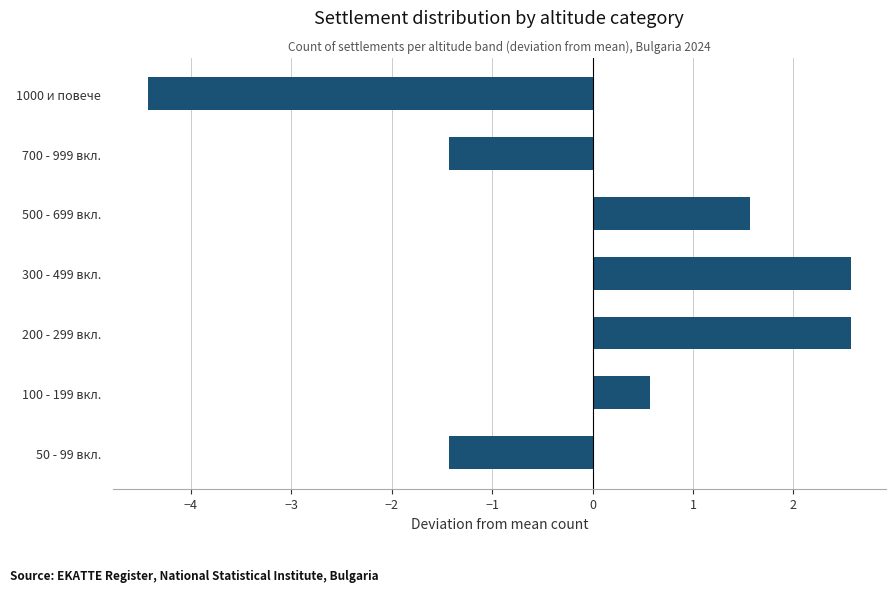

At which label is the value closest to 0?

100 - 199 вкл.